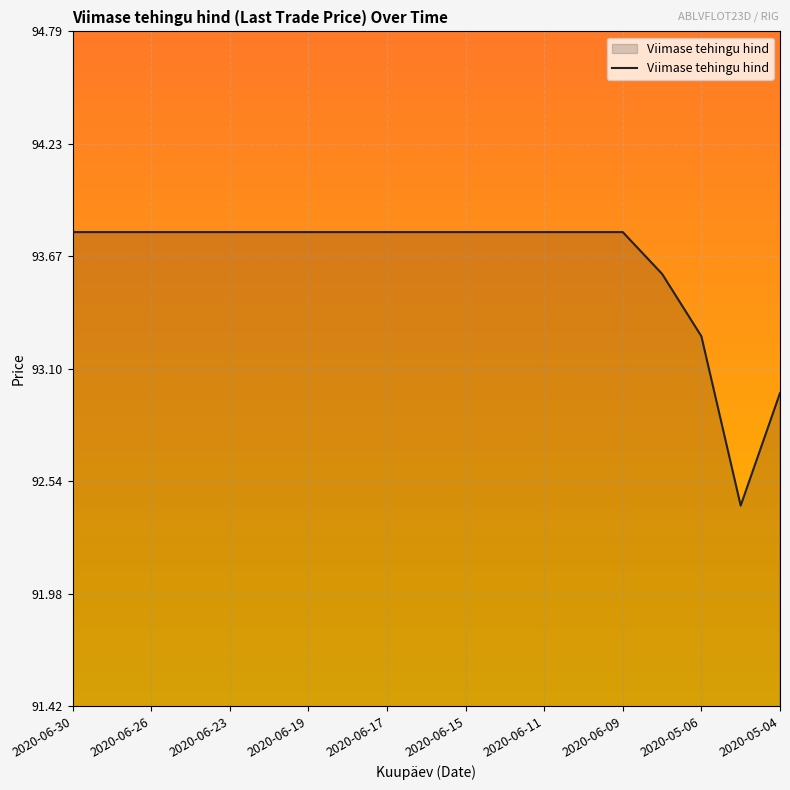

What is the smallest value displayed?

92.4